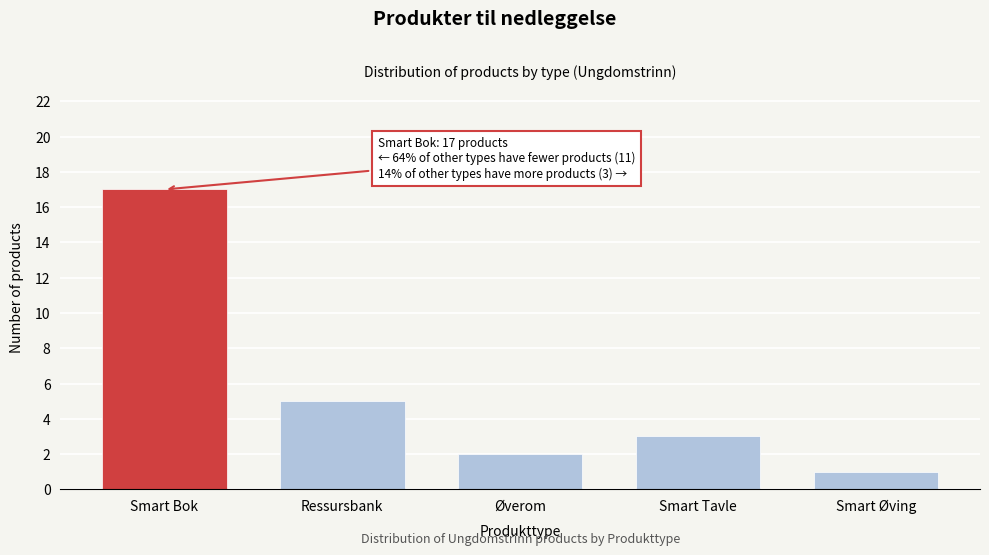

Reading left to right, list all the values displayed in this chart.

17	5	2	3	1